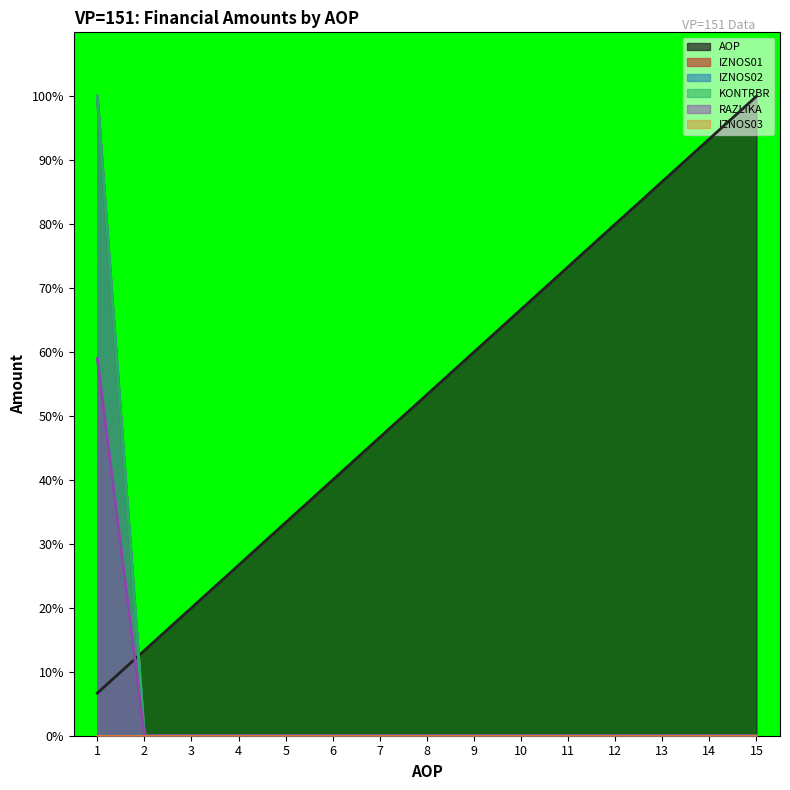

True or false: KONTRBR and IZNOS02 intersect in this chart.

False